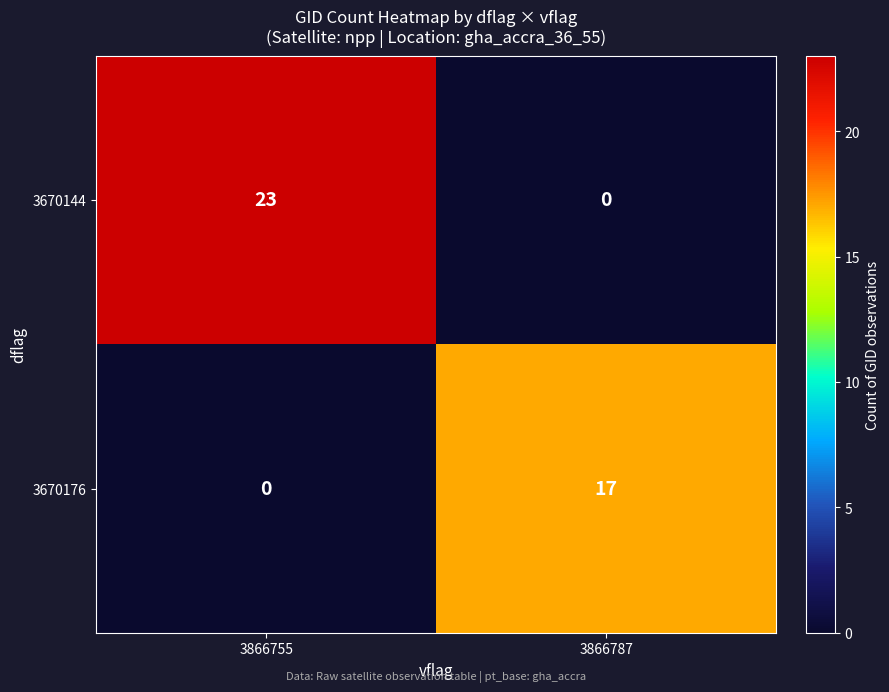

Rank the series at 3866787 from highest to lowest value.

3670176, 3670144